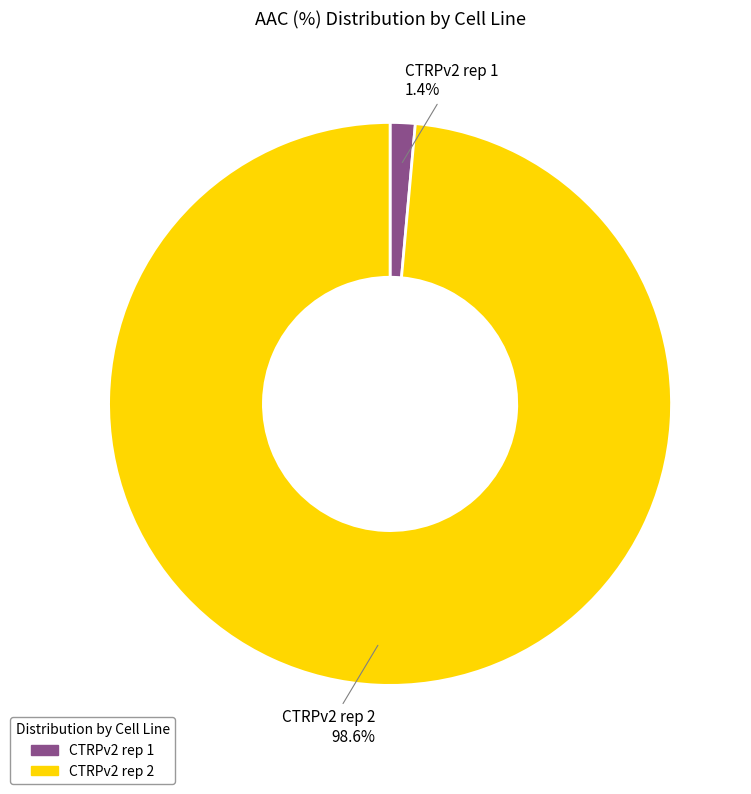

Which has a higher value, CTRPv2 rep 1 or CTRPv2 rep 2?

CTRPv2 rep 2